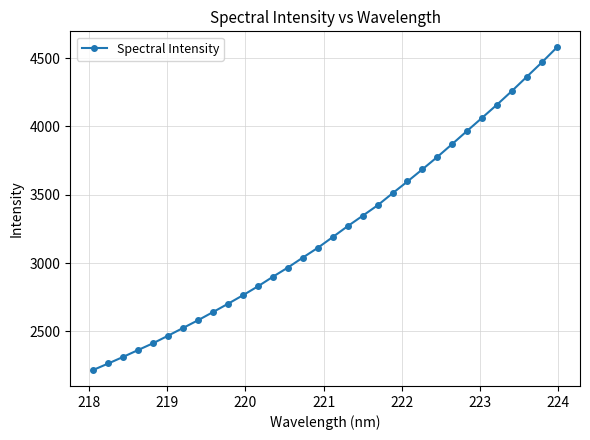

What is the smallest value displayed?

2218.4